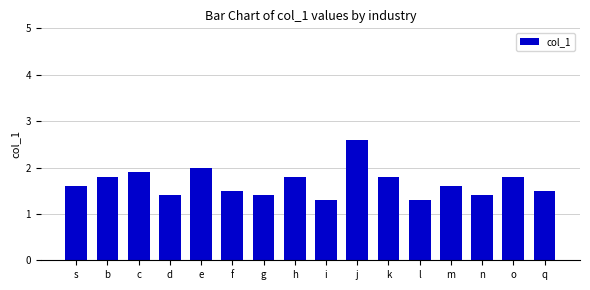

Are the bars grouped side by side (vs. stacked)?

No